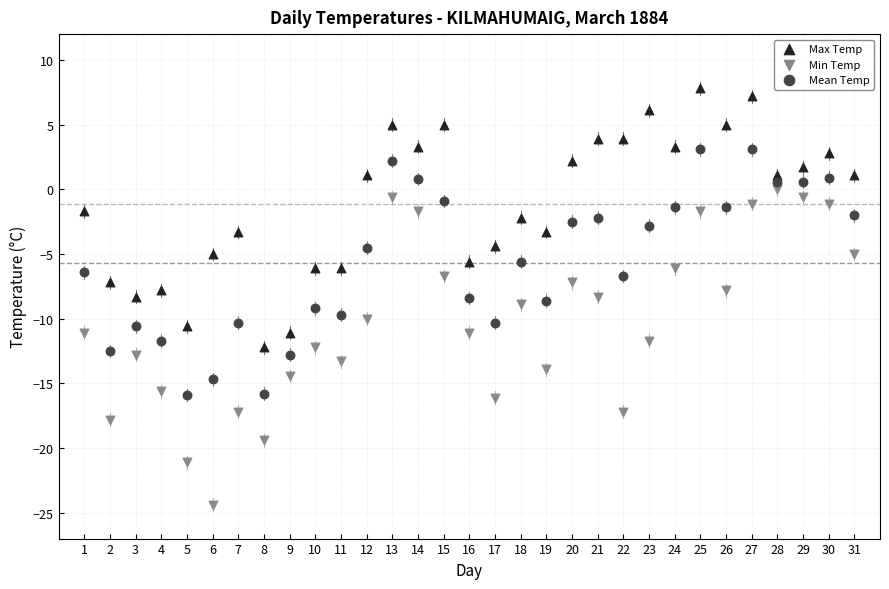

Which series has the widest spread of Y values?

Min Temp